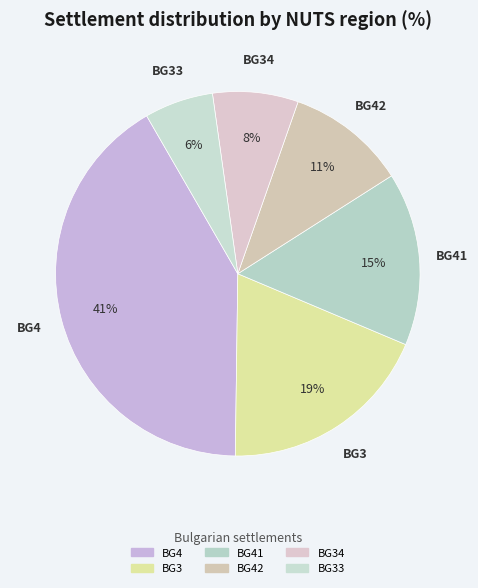

How many slices are in this pie chart?

6